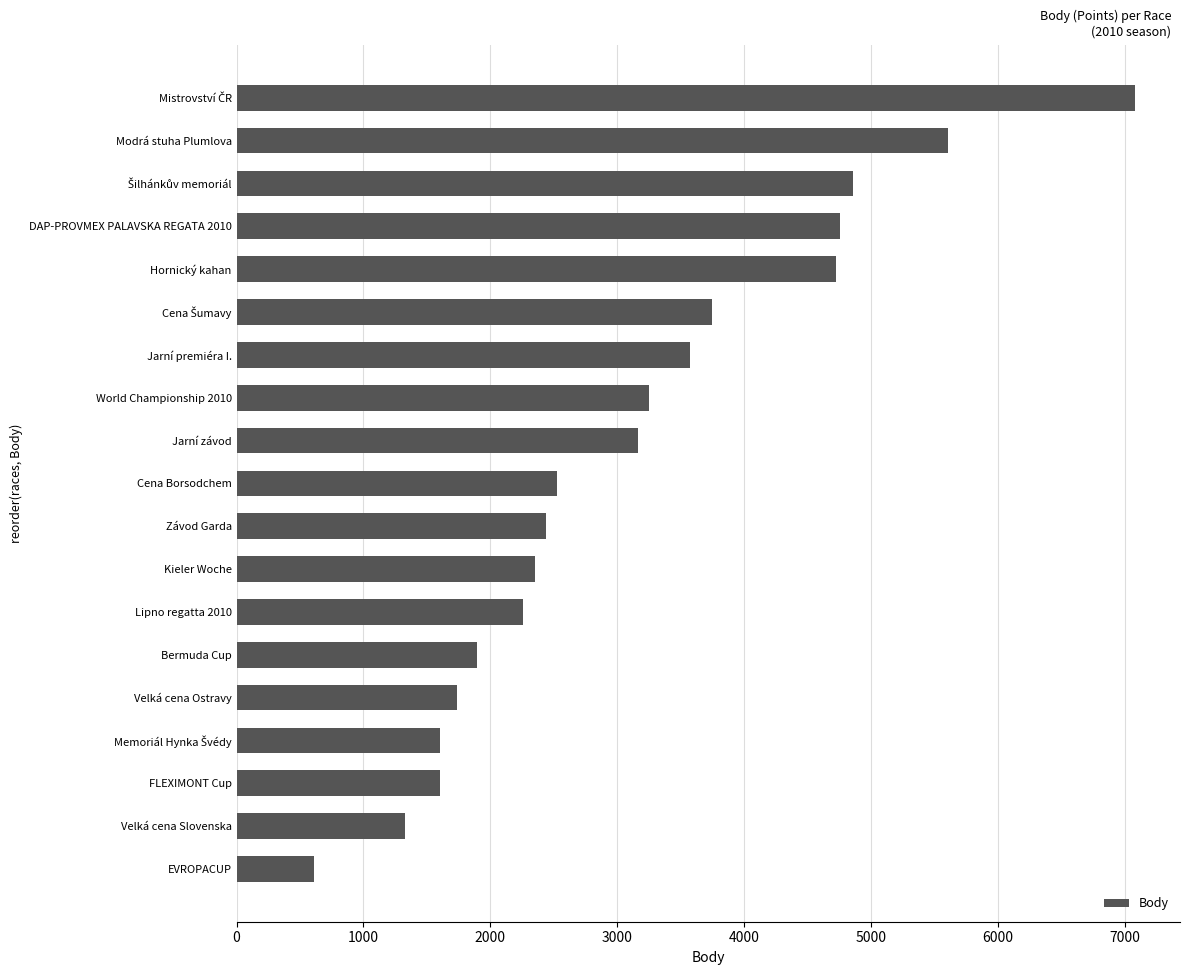

What is the maximum value shown in the chart?

7081